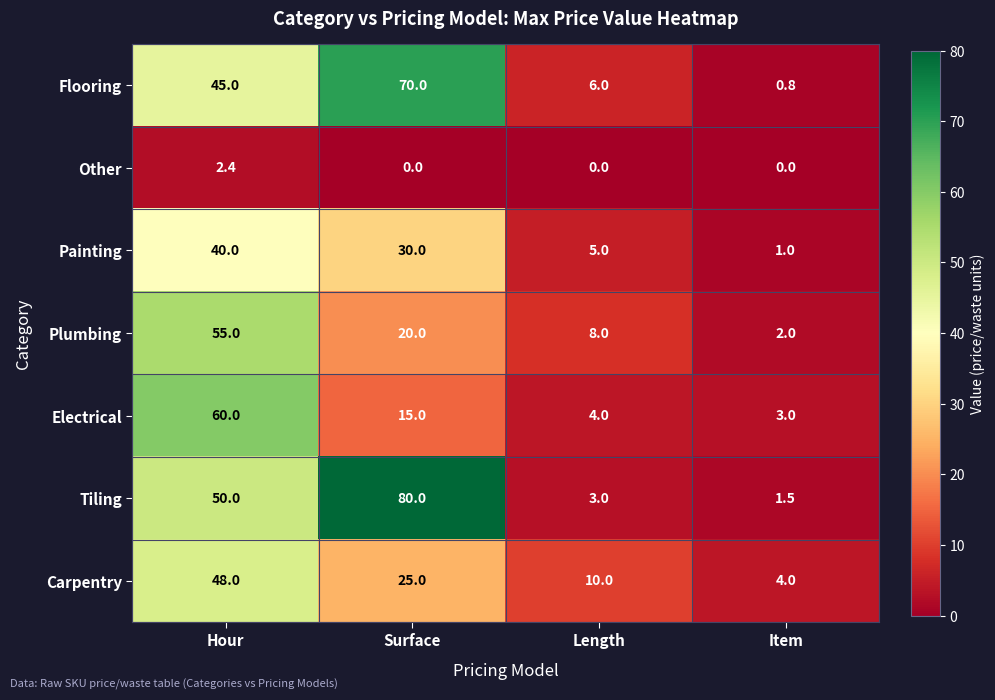

Rank the series by their maximum value, from lowest to highest.

Other, Painting, Carpentry, Plumbing, Electrical, Flooring, Tiling